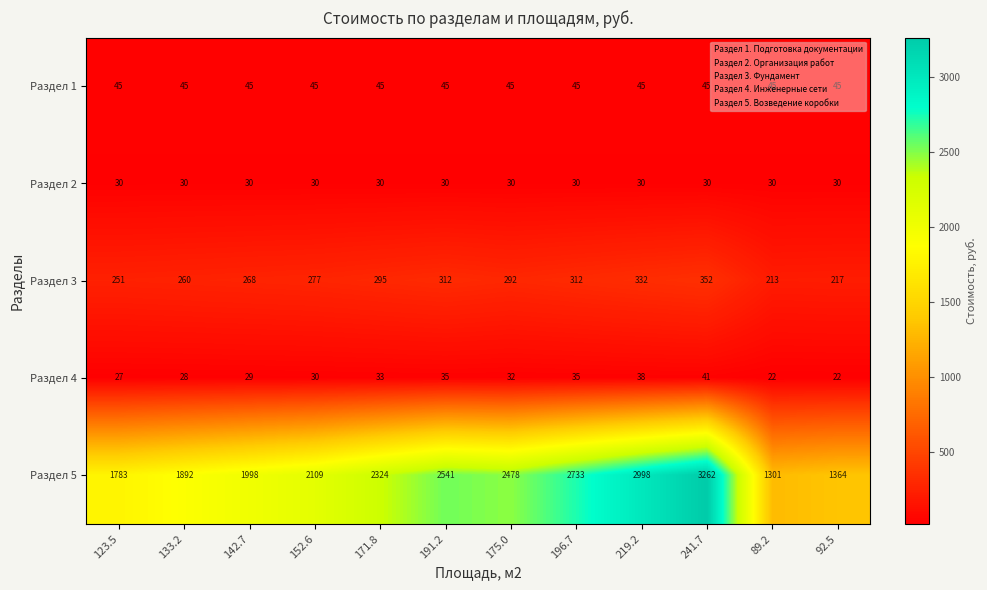

What is the highest value of the Раздел 3 series?

352